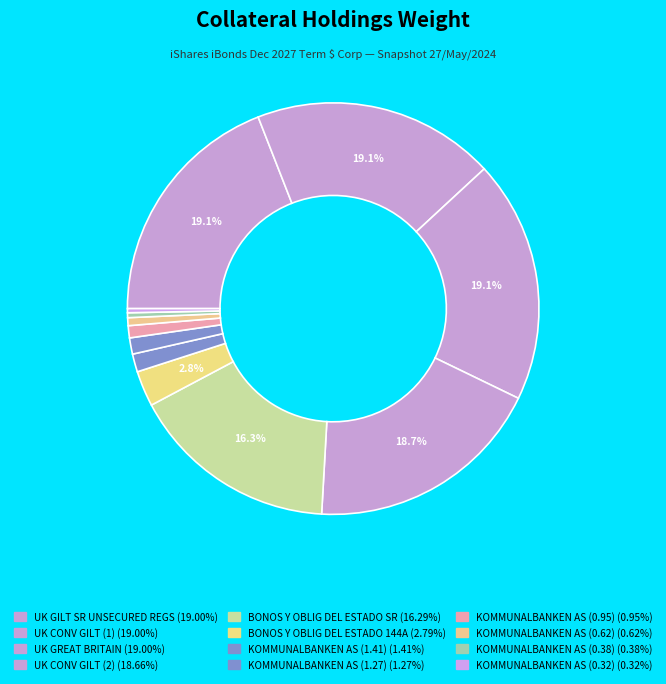

To the nearest percent, what is the difference between the BONOS Y OBLIG DEL ESTADO SR and KOMMUNALBANKEN AS (0.38) slice percentages?

16%